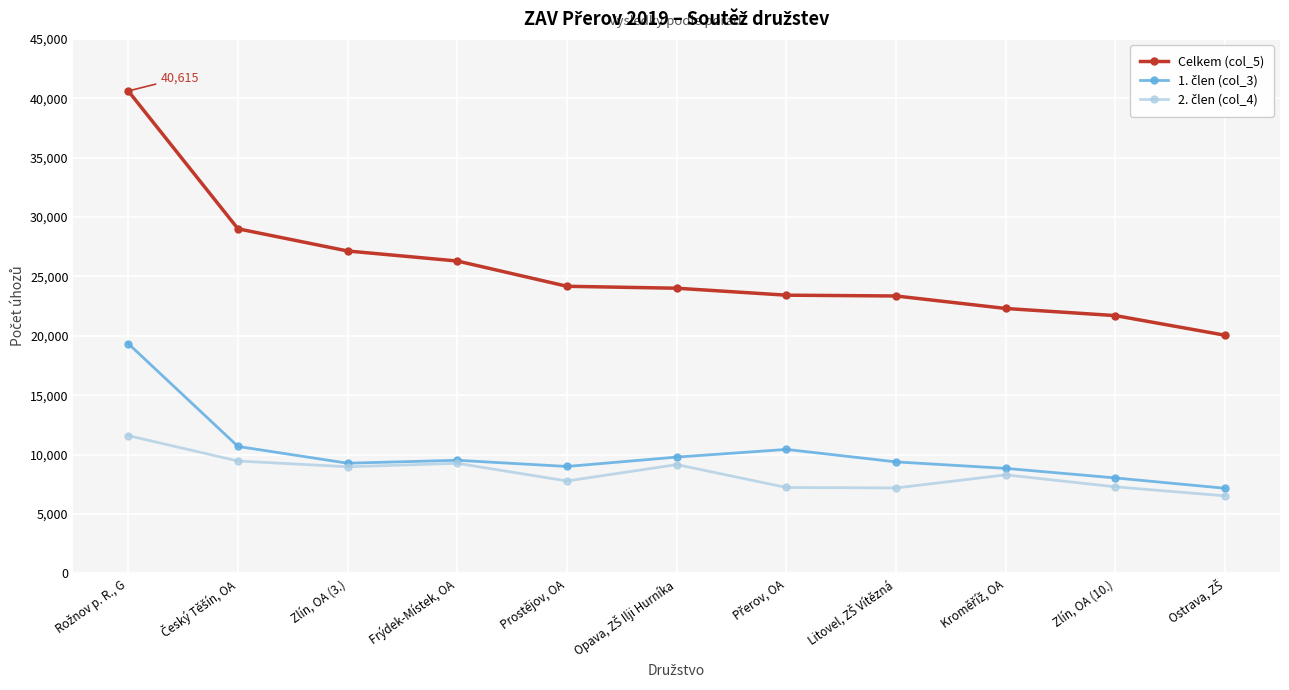

What is the value of the Celkem (col_5) point at the 10th from the left?

21699